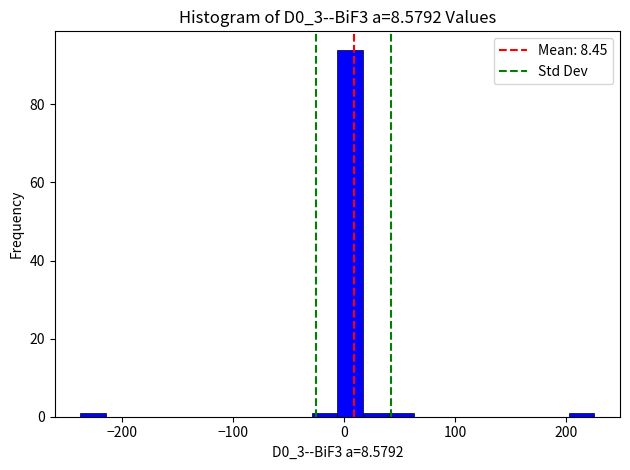

Read against the x-axis, roughly where is the centre of the tallest bar?

10